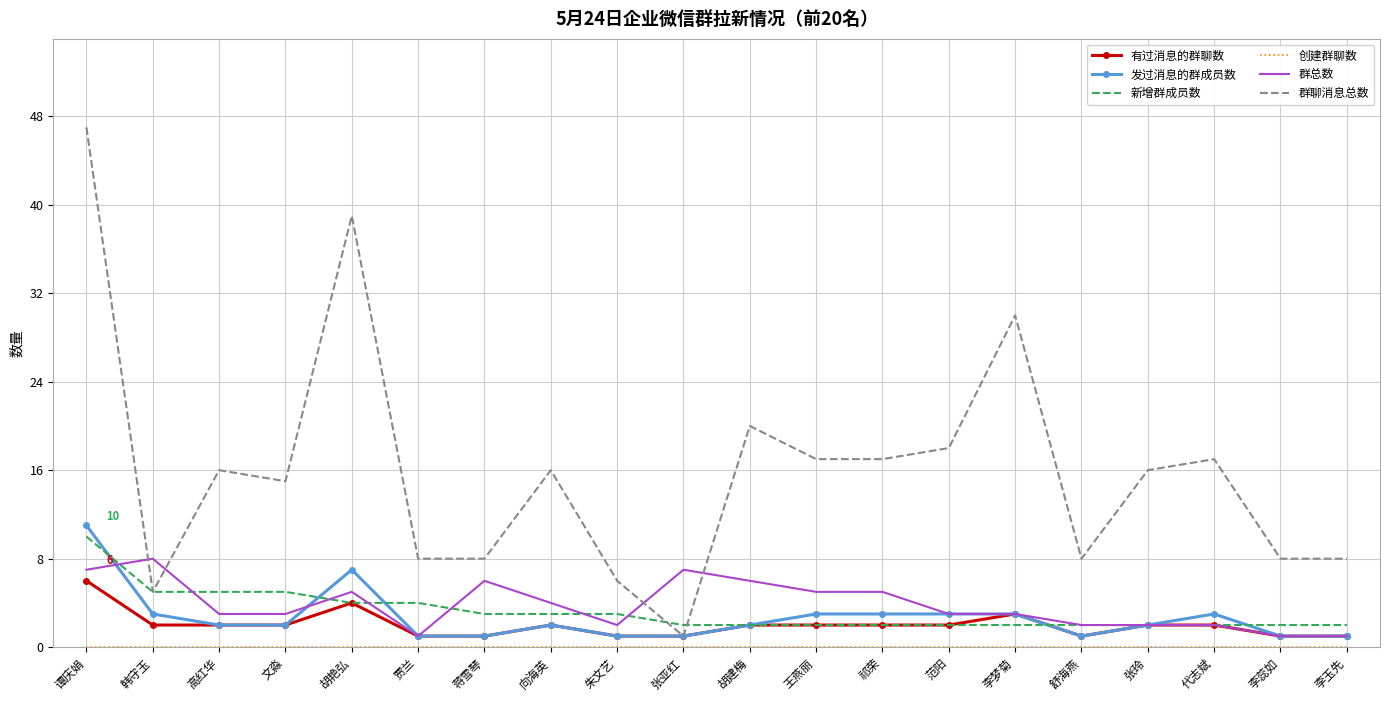

Which category has the highest value in the 群聊消息总数 series?

谭庆娟